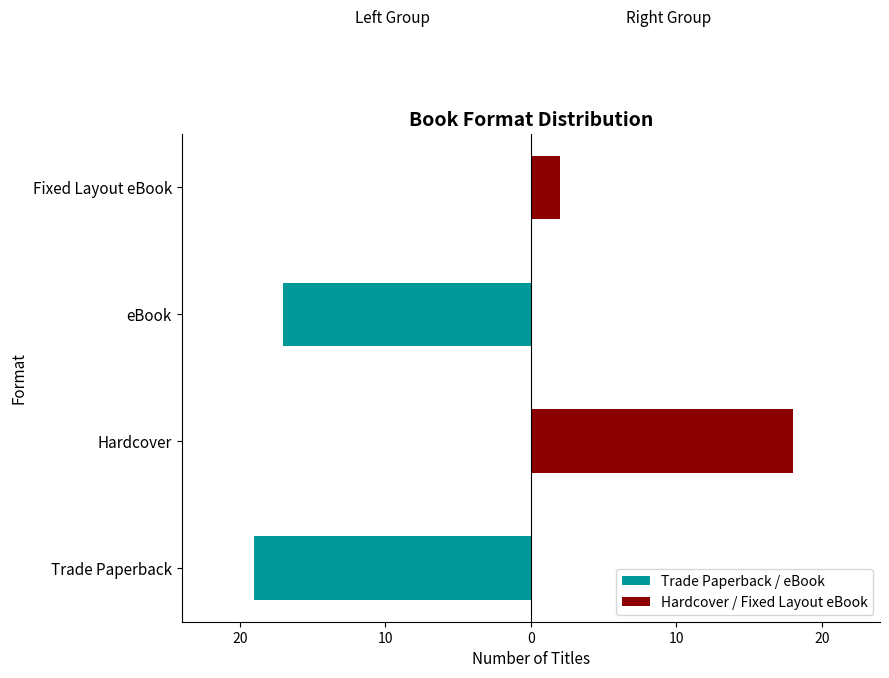

The value of Hardcover / Fixed Layout eBook at Fixed Layout eBook is 1. True or false?

False